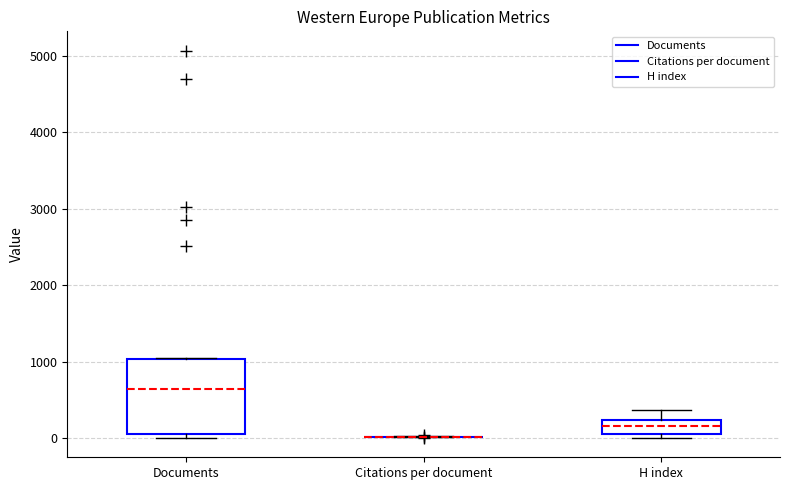

Reading left to right, transcribe this box plot: for each box, give where its median line is, the range the box spans, and where its two whiskers end, as read against the y-axis. The values are not printed on the chart, so give them approximately, as read against the axis.

Documents: median 600, box 100 to 1000, whiskers 0 to 1000
Citations per document: box collapsed to a line at 0, whiskers 0 to 0
H index: median 200 (inside the box), box 0 to 200, whiskers 0 (just below the box's lower edge) to 400